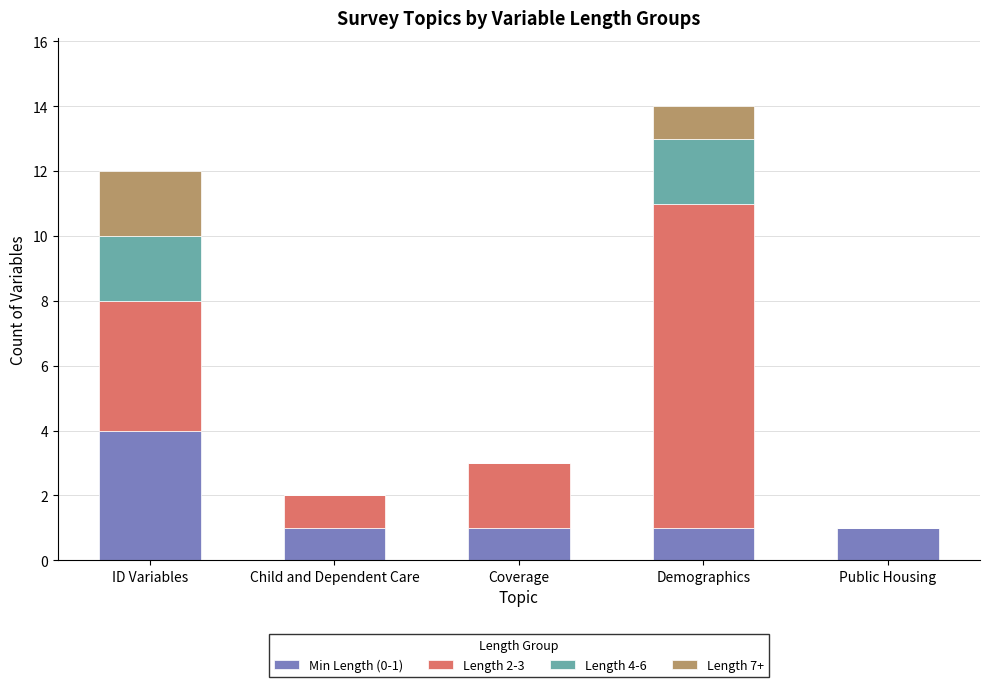

Which category has the highest value in the Min Length (0-1) series?

ID Variables